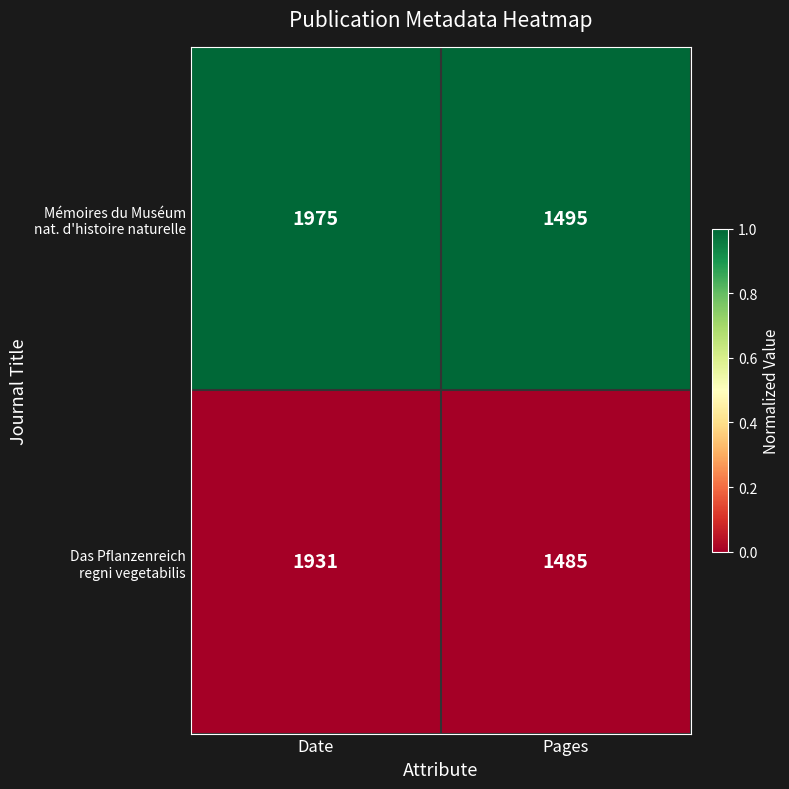

What is the difference between the highest and lowest values at Pages?

10